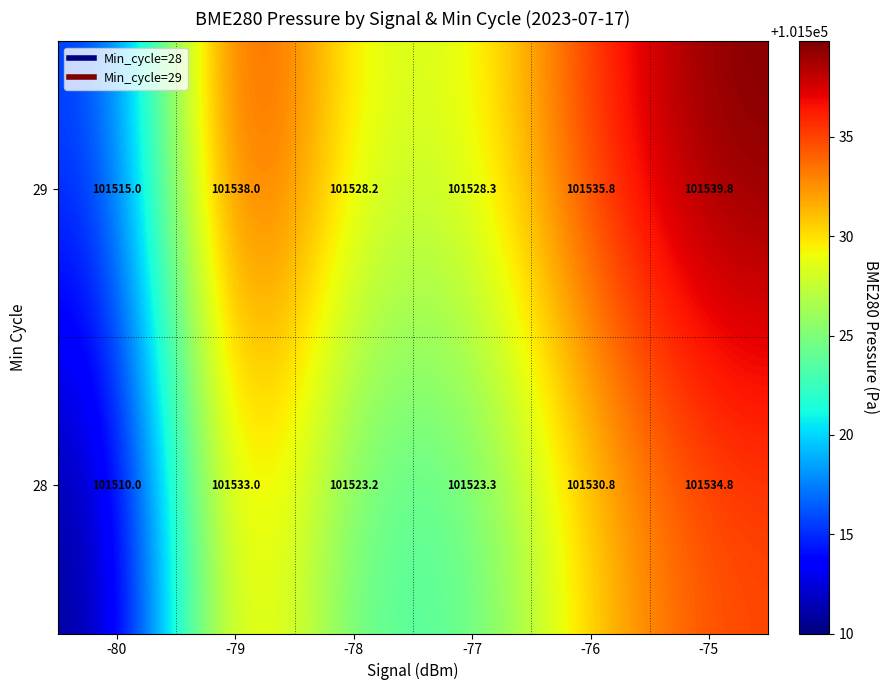

Which series has the largest total across all categories?

29